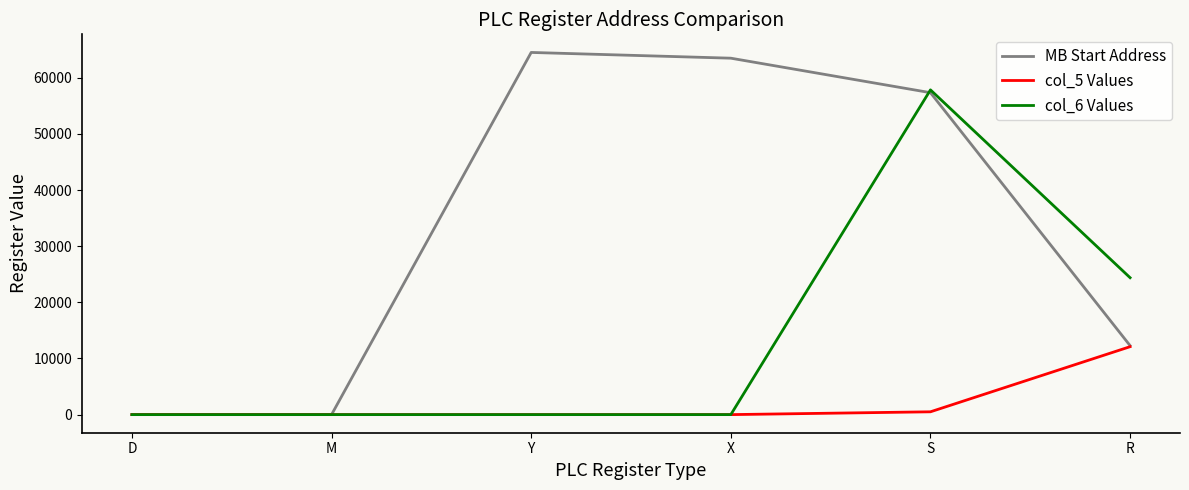

Is it true that MB Start Address equals 64512 at Y?

True